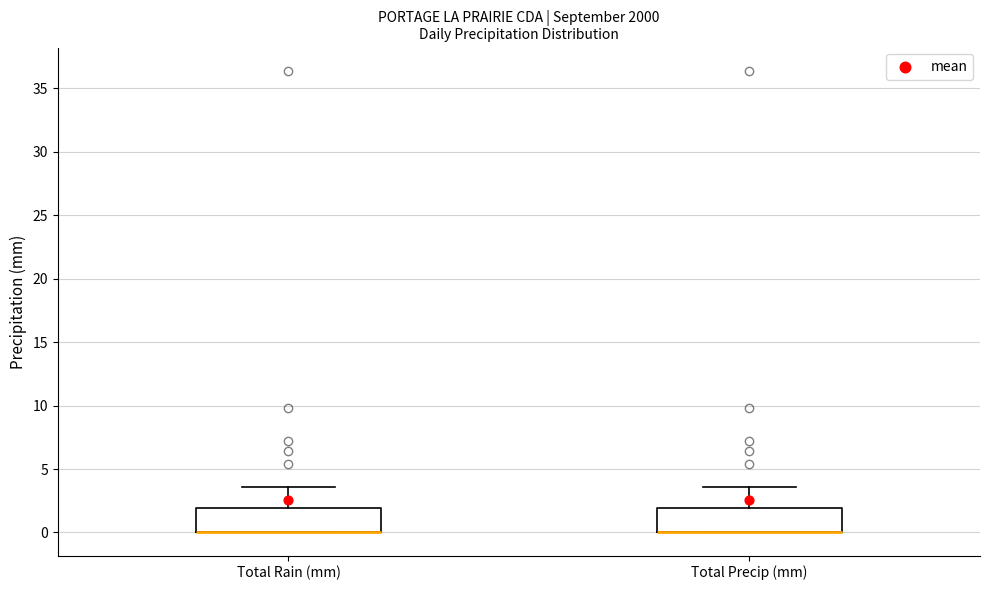

Where is the lower edge of the box for Total Rain (mm) on the y-axis? The values are not printed on the chart, so give them approximately, as read against the axis.

0.0